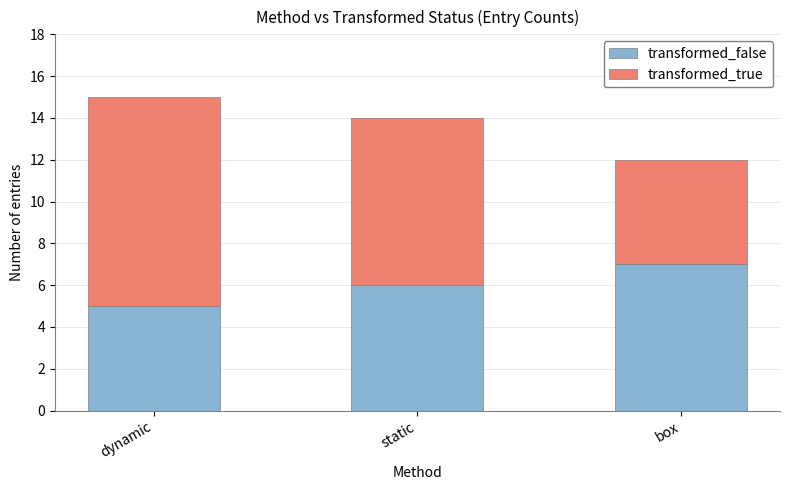

What are all the series names shown in the legend?

transformed_false, transformed_true